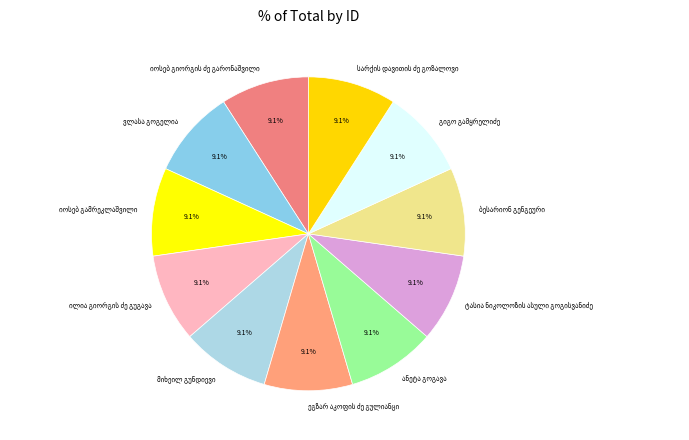

Is there a majority slice in this chart?

No